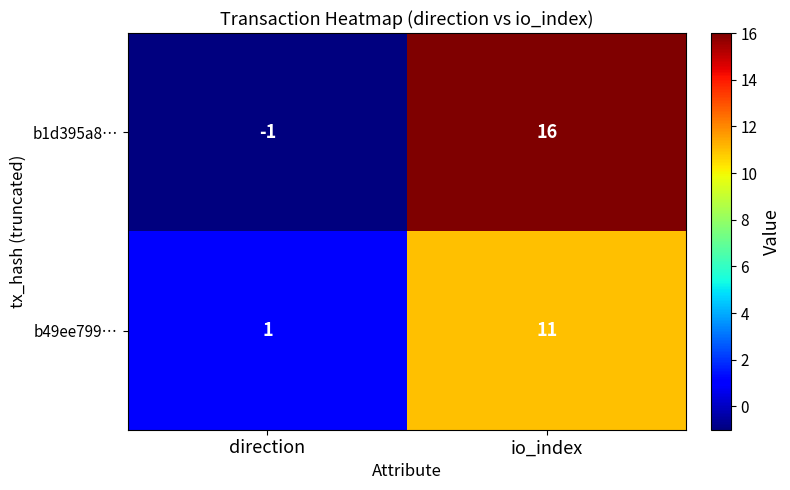

Which label corresponds to the smallest value in the chart?

direction